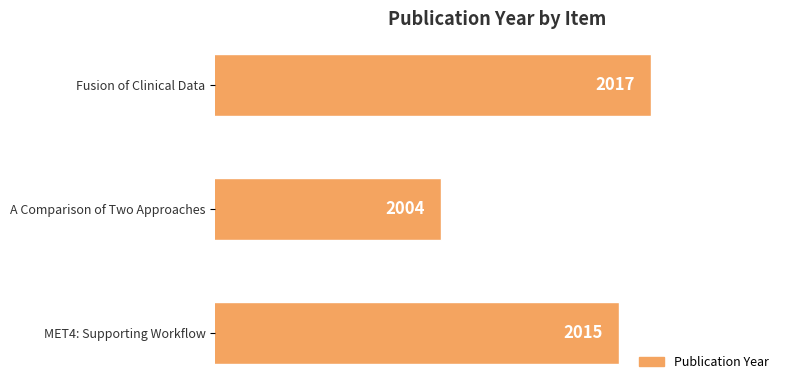

What is the difference between the values at Fusion of Clinical Data and A Comparison of Two Approaches?

13